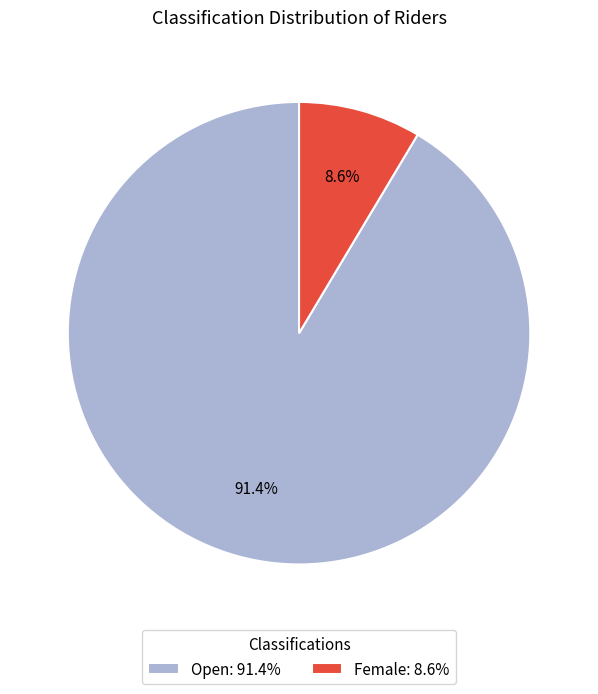

How many segments does this pie chart have?

2